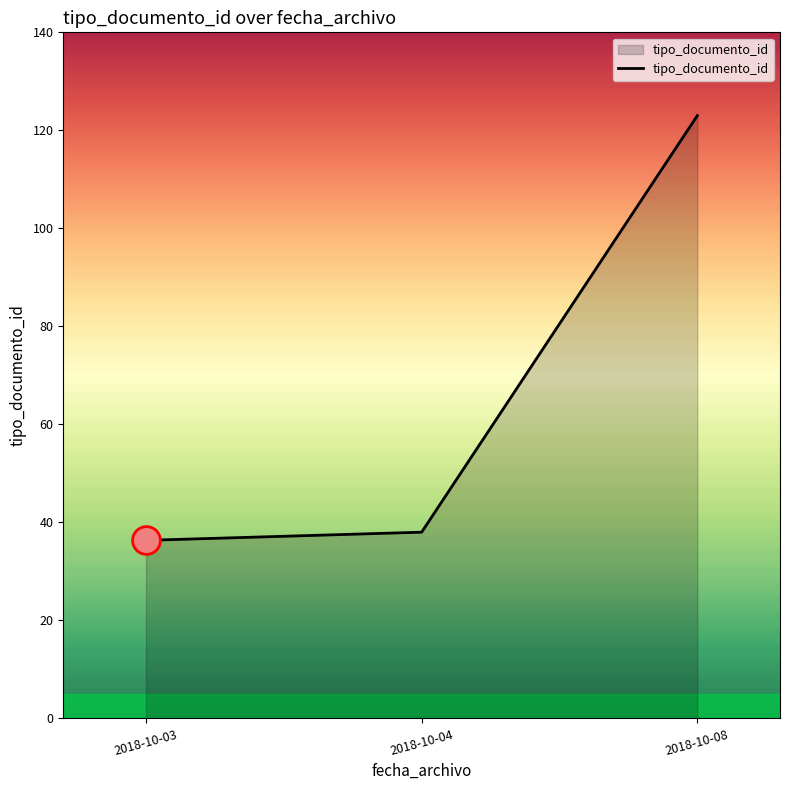

What is the change in value from 2018-10-04 to 2018-10-08?

+85.0